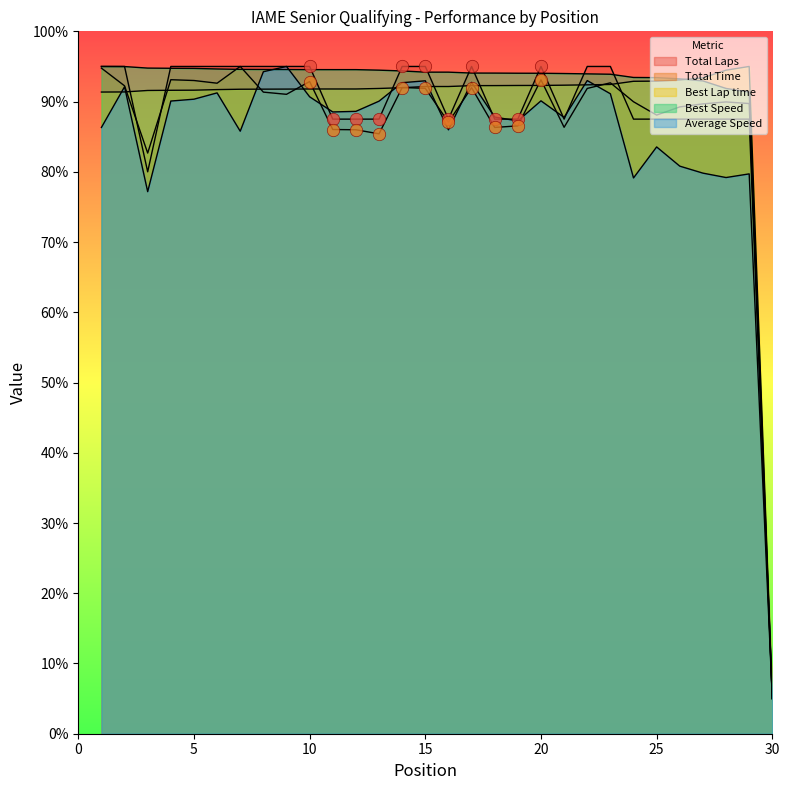

At which category is the sum across all series the highest?

9